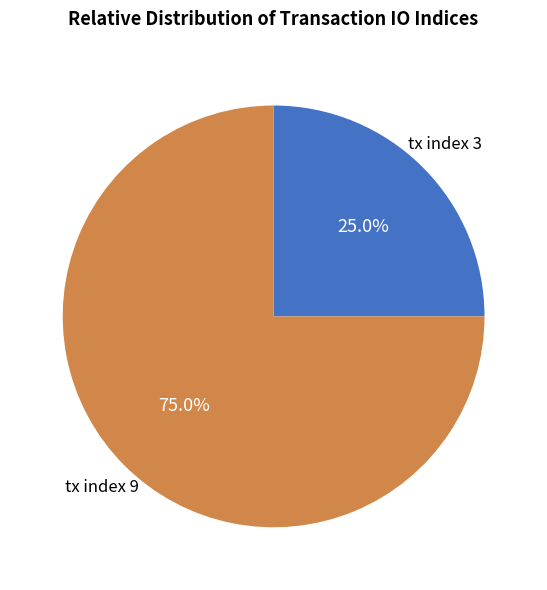

Which category accounts for the majority?

tx index 9